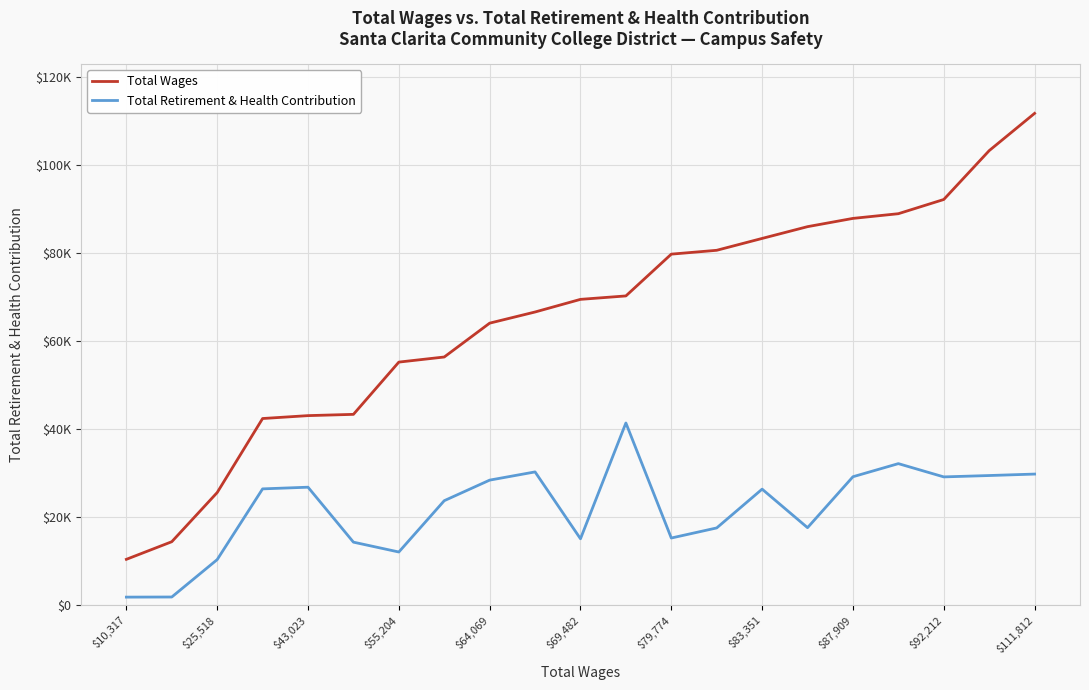

Rank the series by their average value, from highest to lowest.

Total Wages, Total Retirement & Health Contribution